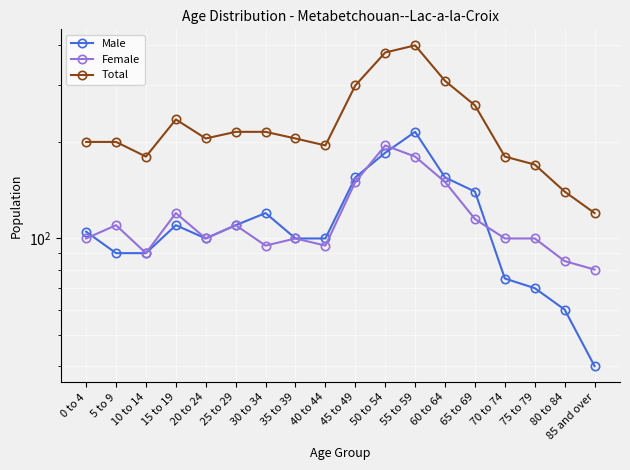

What is the sum of the Male values at 20 to 24 and 75 to 79?

170